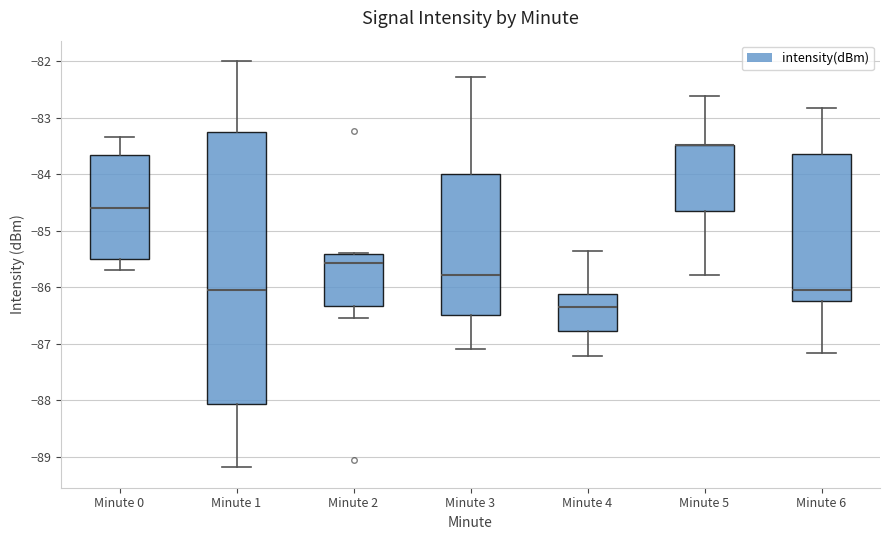

Comparing the boxes themselves (not the whiskers), which one is the tallest?

Minute 1